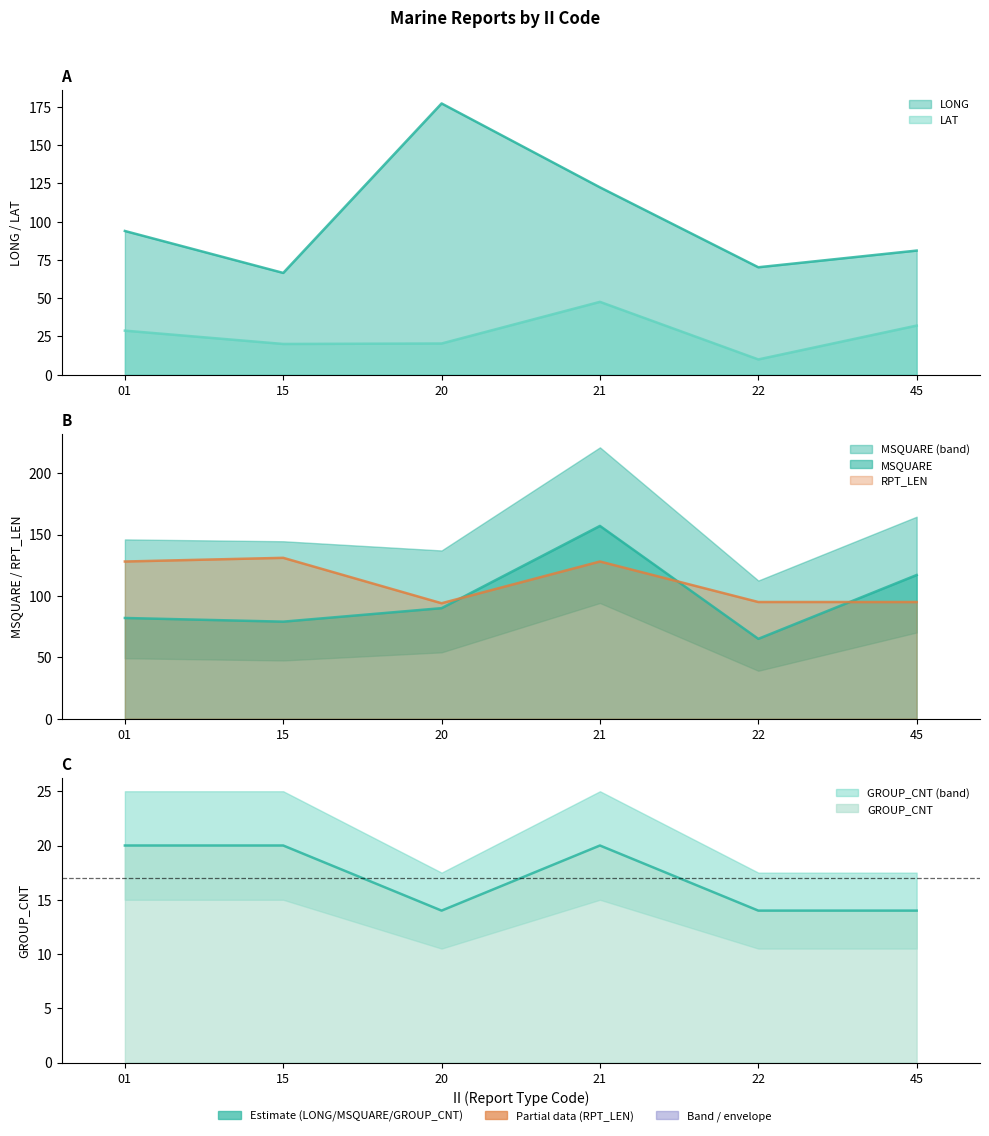

True or false: MSQUARE and LAT cross at least once.

False